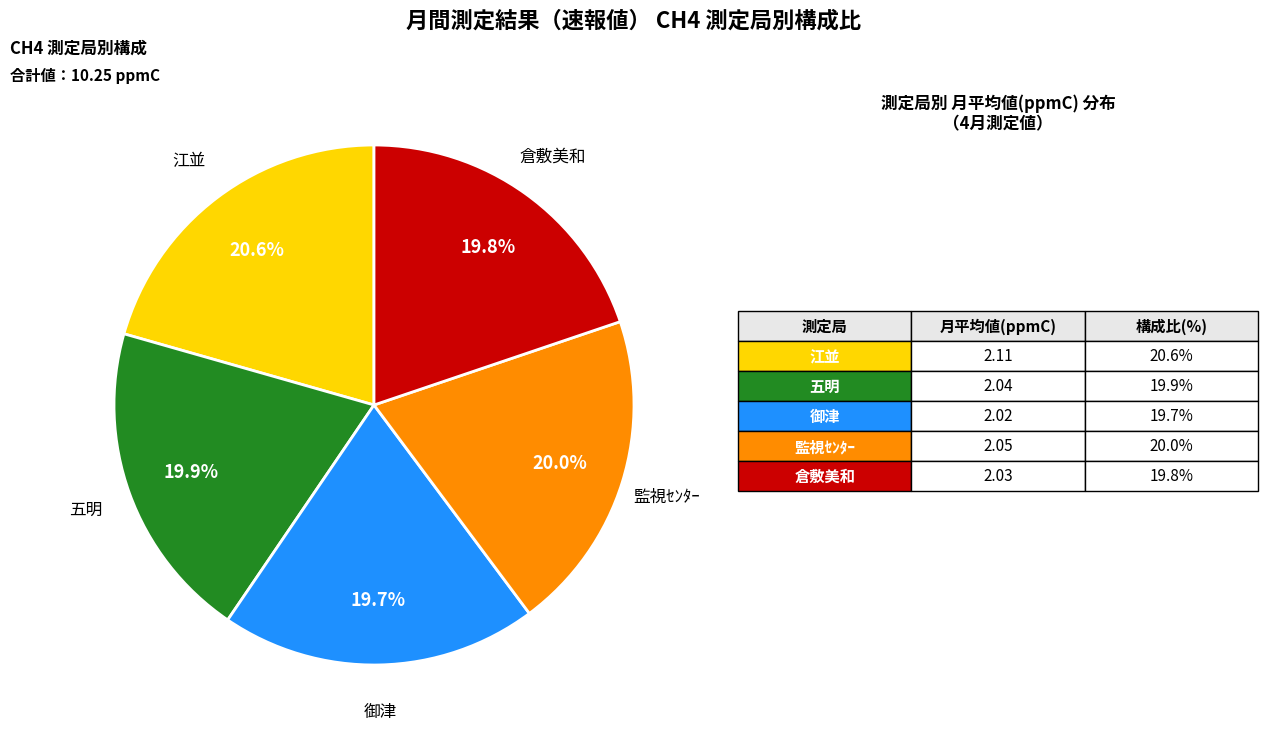

Does any single category account for the majority?

No